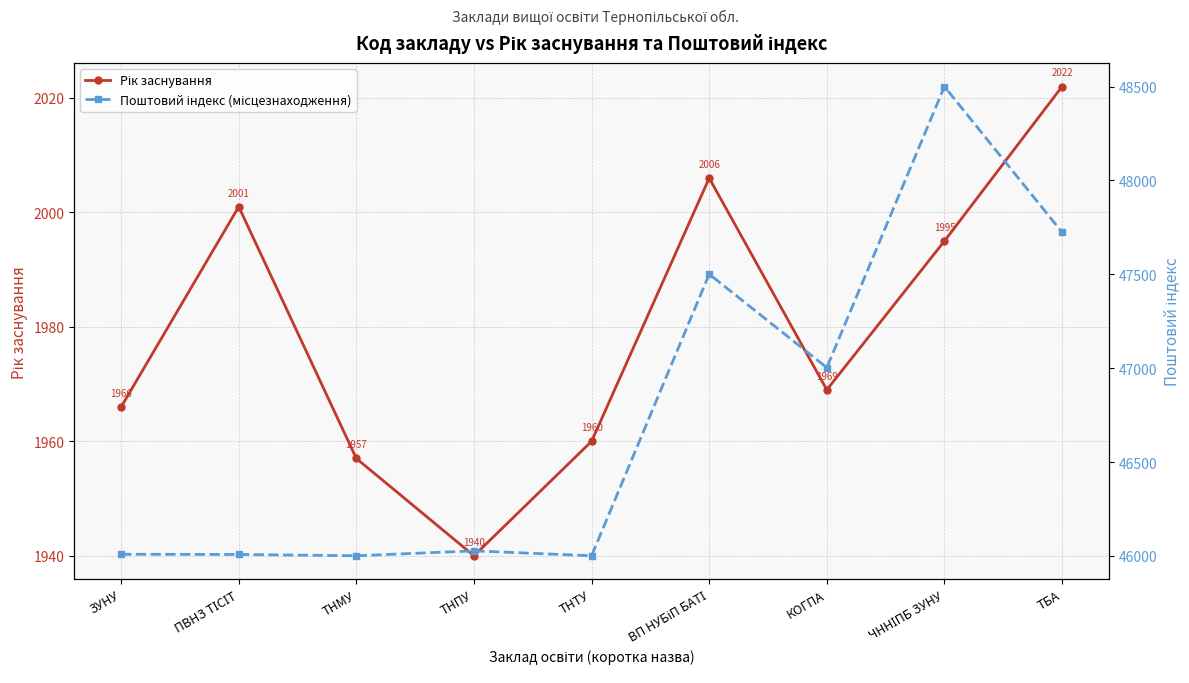

At which category is the sum across all series the highest?

ЧННІПБ ЗУНУ